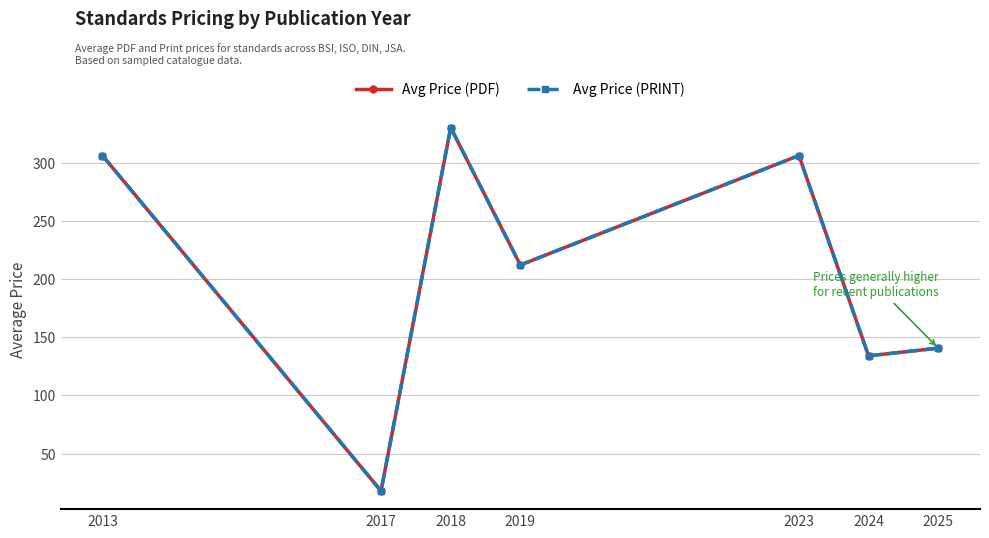

Is this an area chart (filled region under the line)?

No